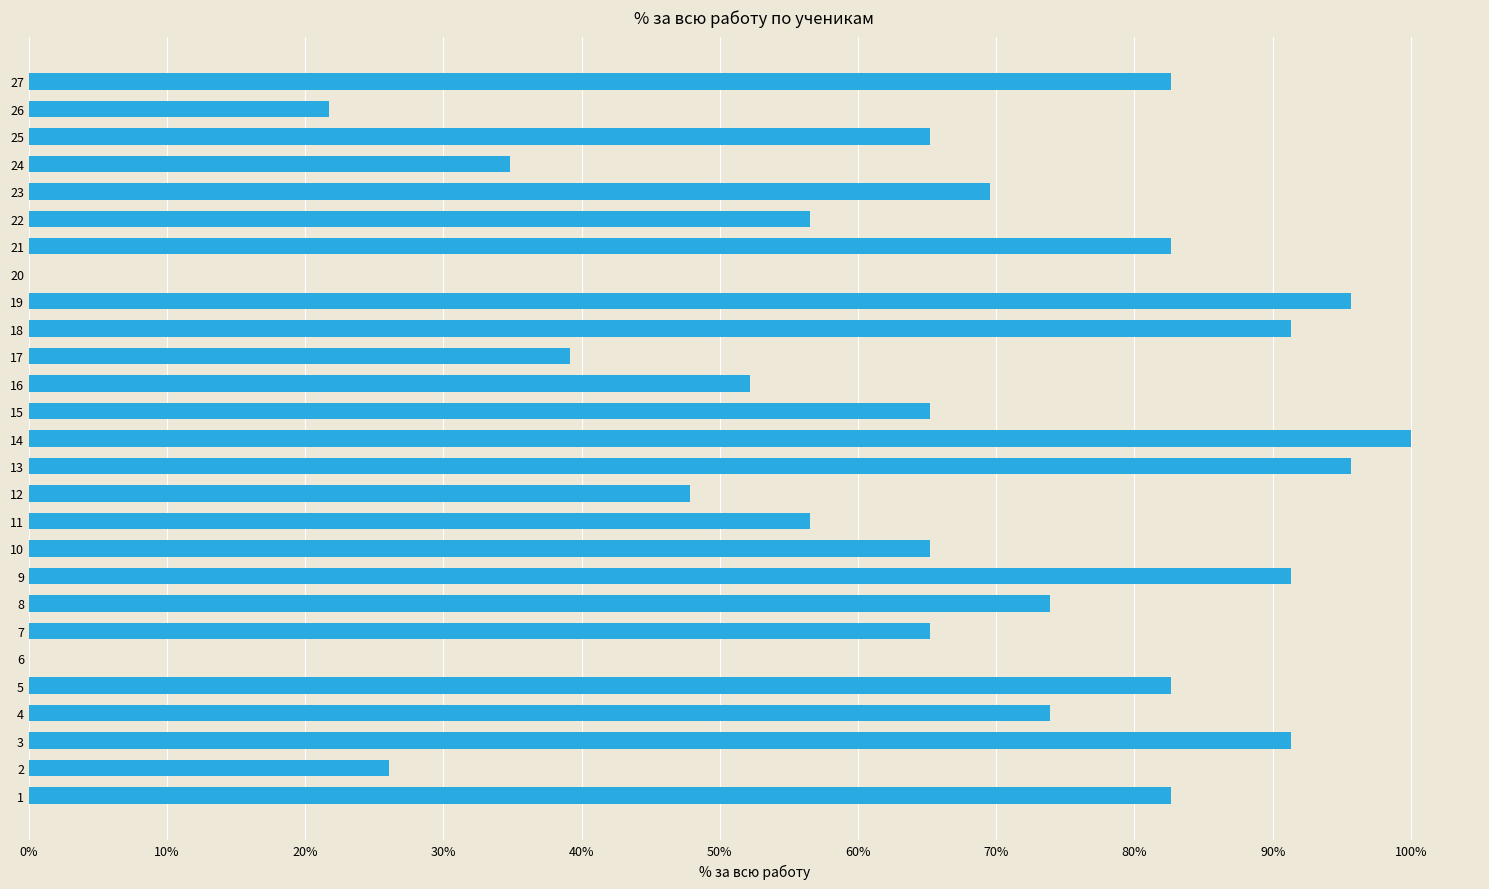

What is the sum of all values?

17.1